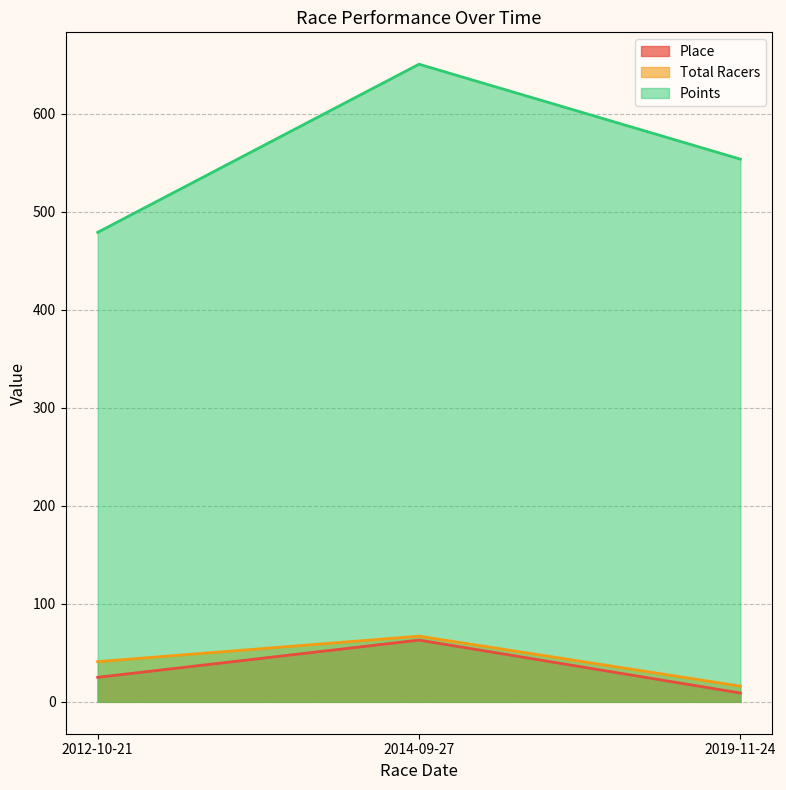

How many series are shown in this chart?

3